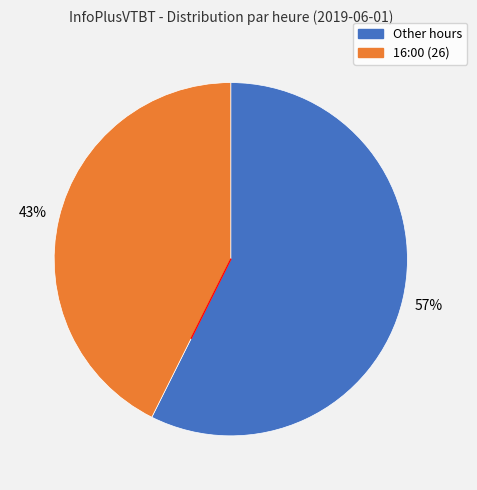

To the nearest percent, what is the average slice percentage?

50%